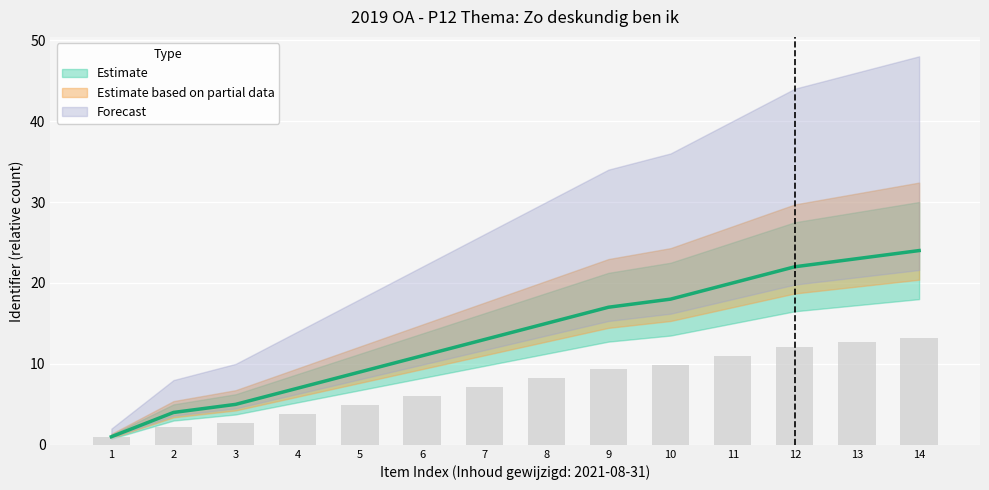

Reading left to right, transcribe all the data shown in this chart.

1	4	5	7	9	11	13	15	17	18	20	22	23	24